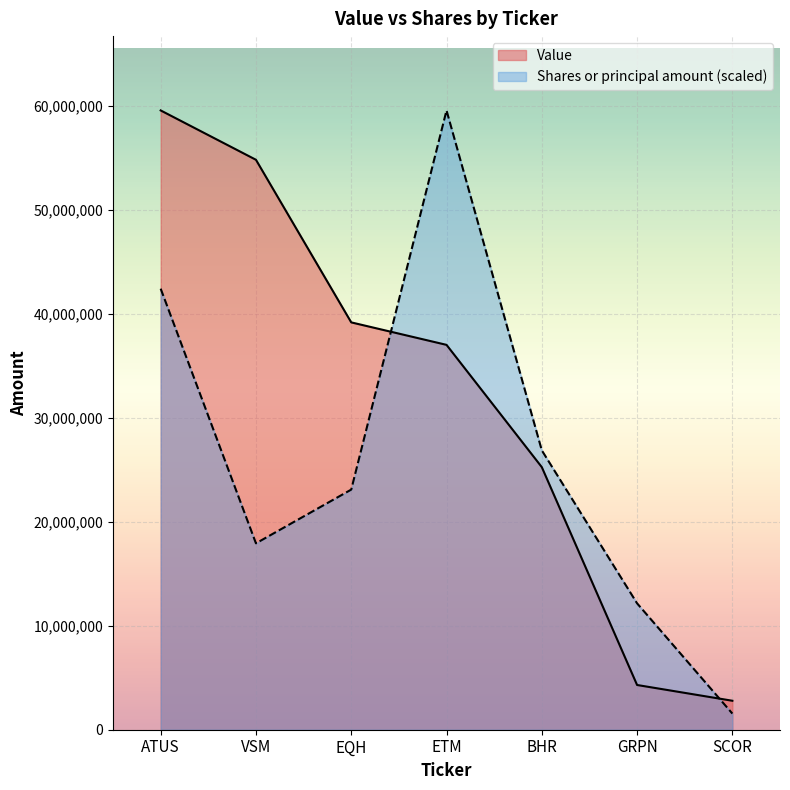

Rank the categories by Value value from lowest to highest.

SCOR, GRPN, BHR, ETM, EQH, VSM, ATUS